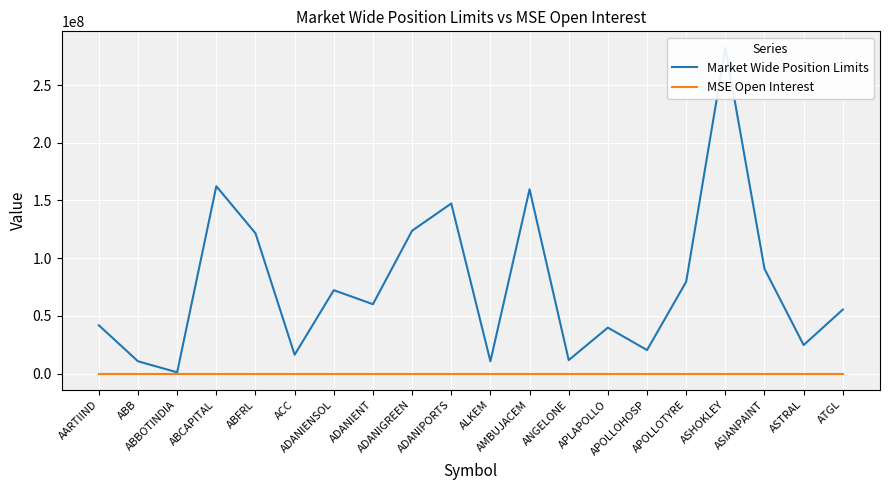

What is the spread (max minus min) of values at APLAPOLLO?

39789217